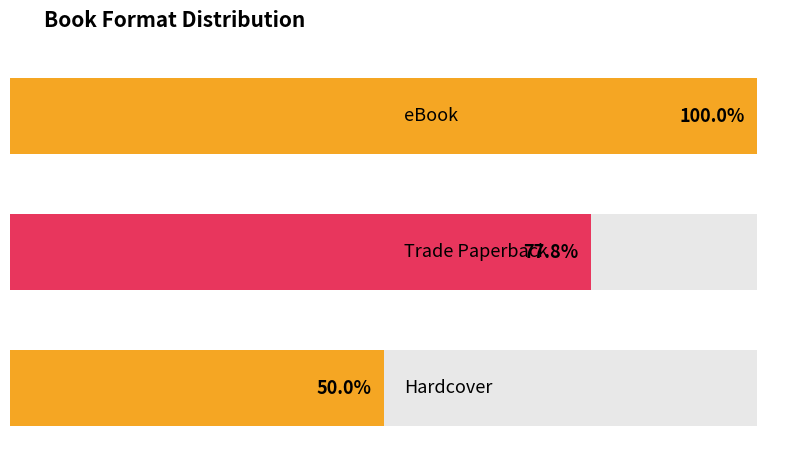

What position from the left is Hardcover?

3